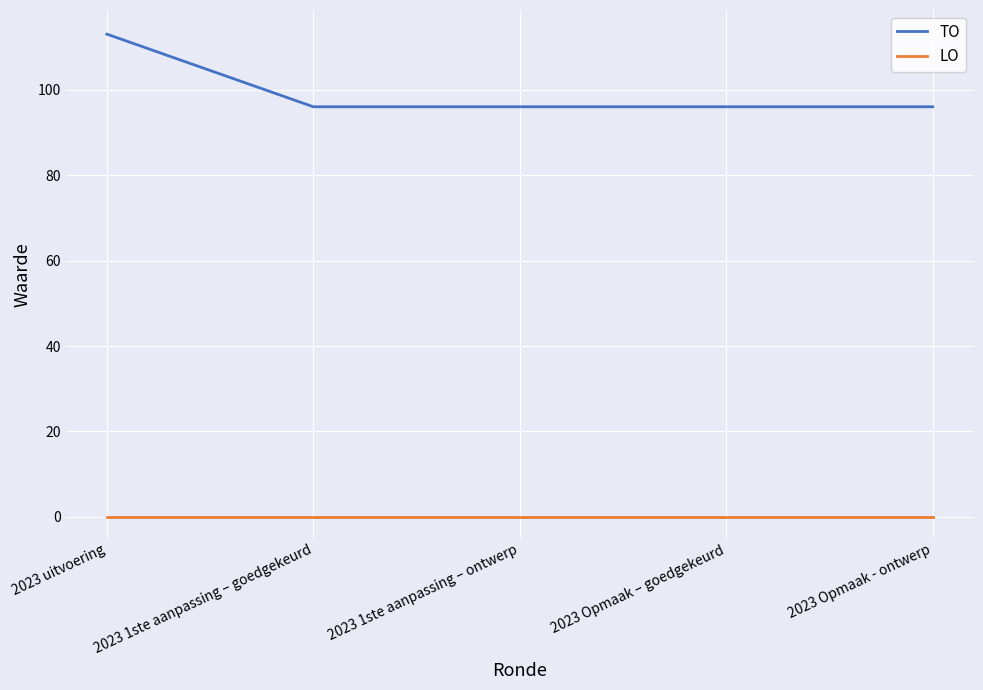

List the series in order of their overall mean, lowest first.

LO, TO